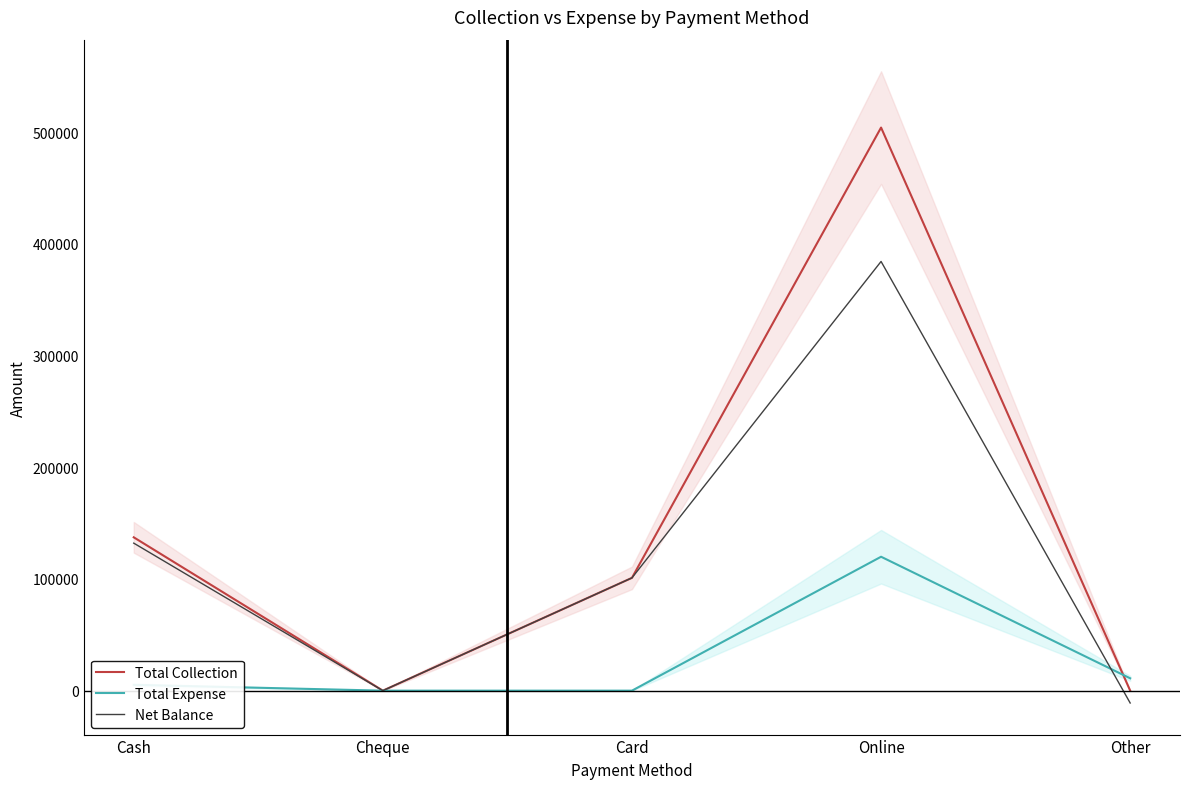

True or false: Net Balance and Total Collection intersect in this chart.

False